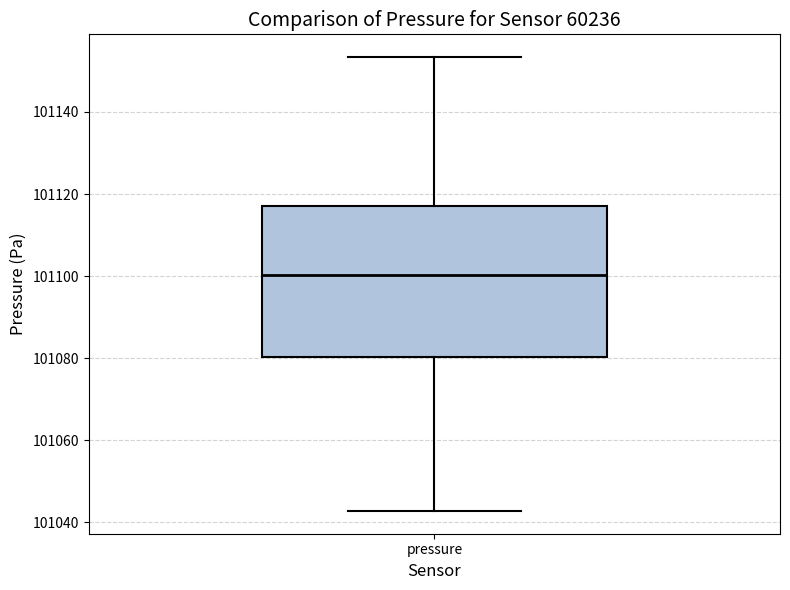

Transcribe this box plot: give where the median line is, the range the box spans, and where the two whiskers end, as read against the y-axis. The values are not printed on the chart, so give them approximately, as read against the axis.

median 101100, box 101080 to 101118, whiskers 101042 to 101154